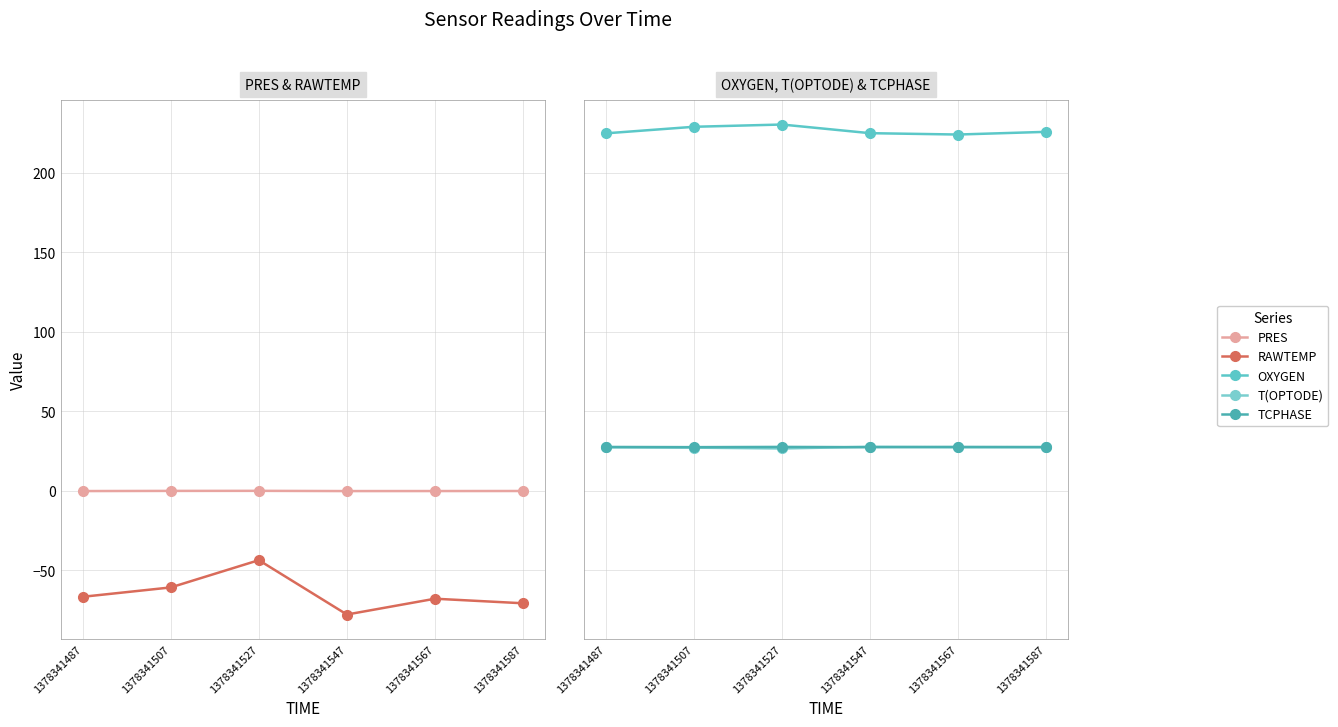

Read the OXYGEN value at 1378341587.

225.6